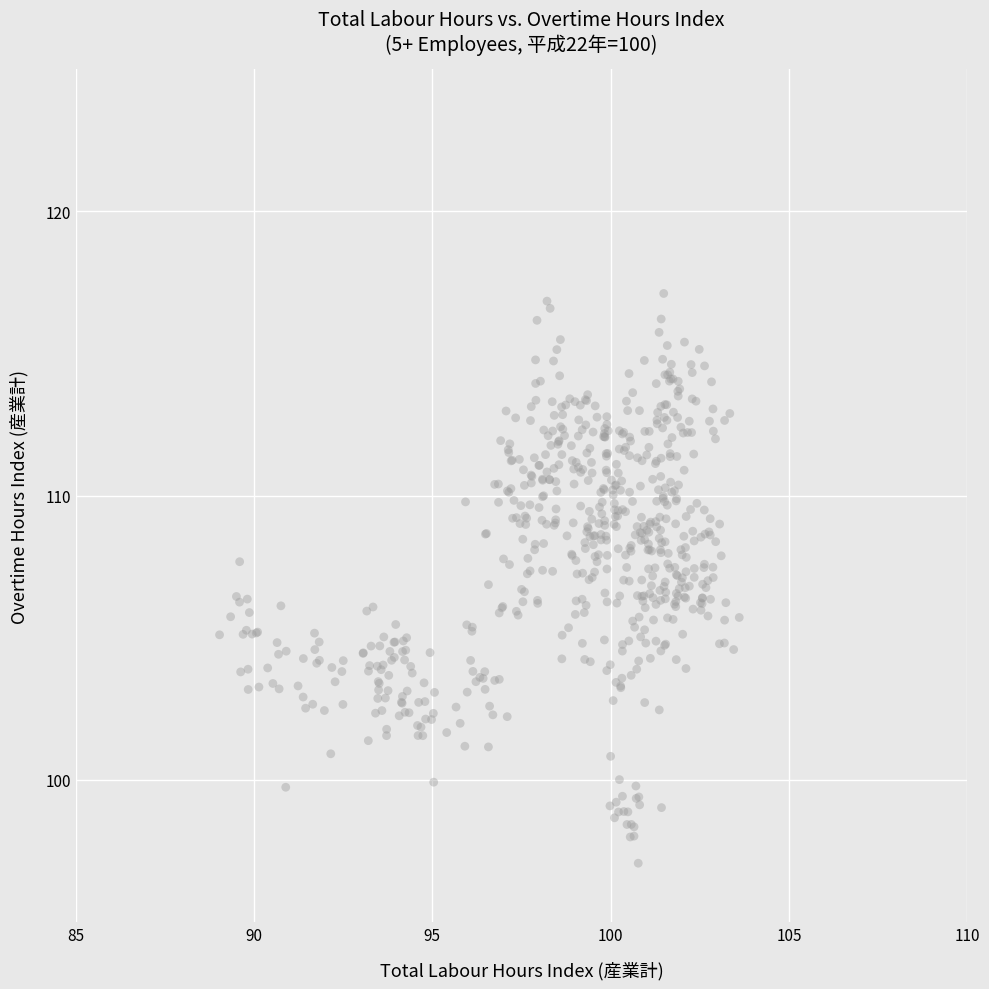

What is the range of X values (max minus min)?

14.6